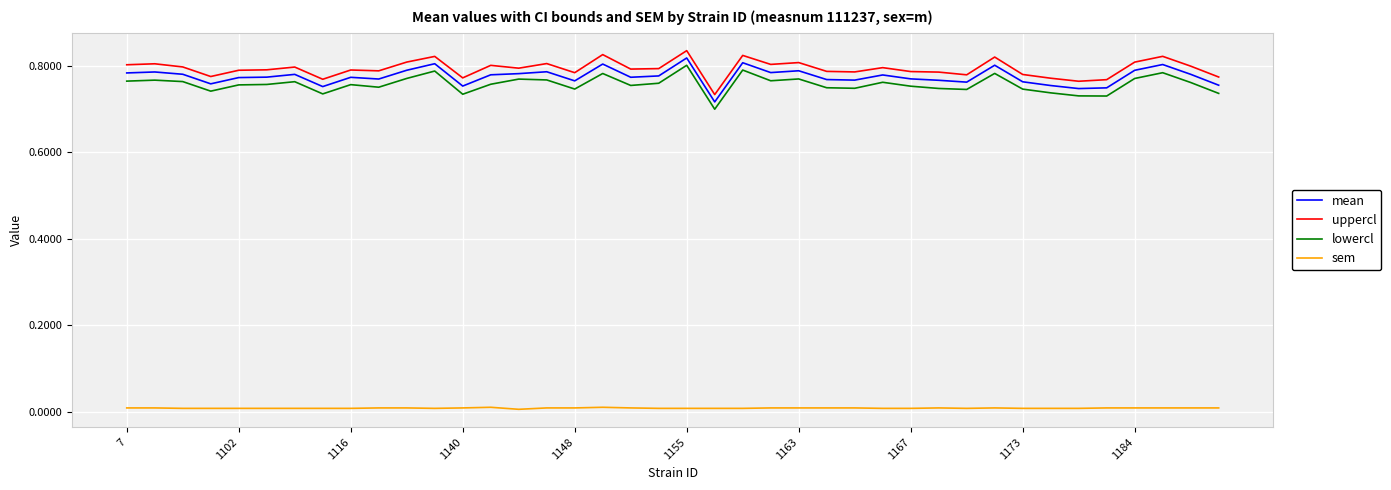

True or false: sem and mean cross at least once.

False